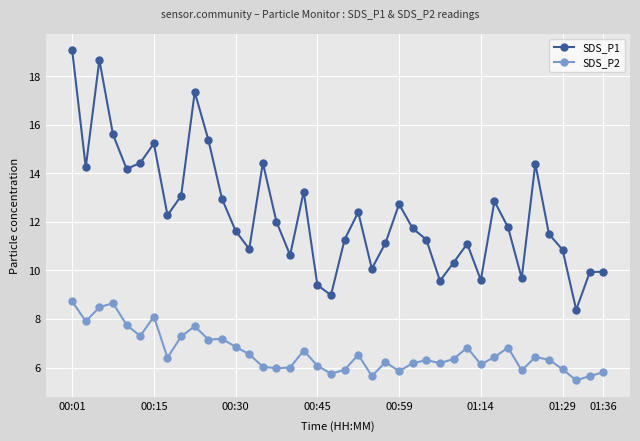

True or false: SDS_P2 and SDS_P1 cross at least once.

False